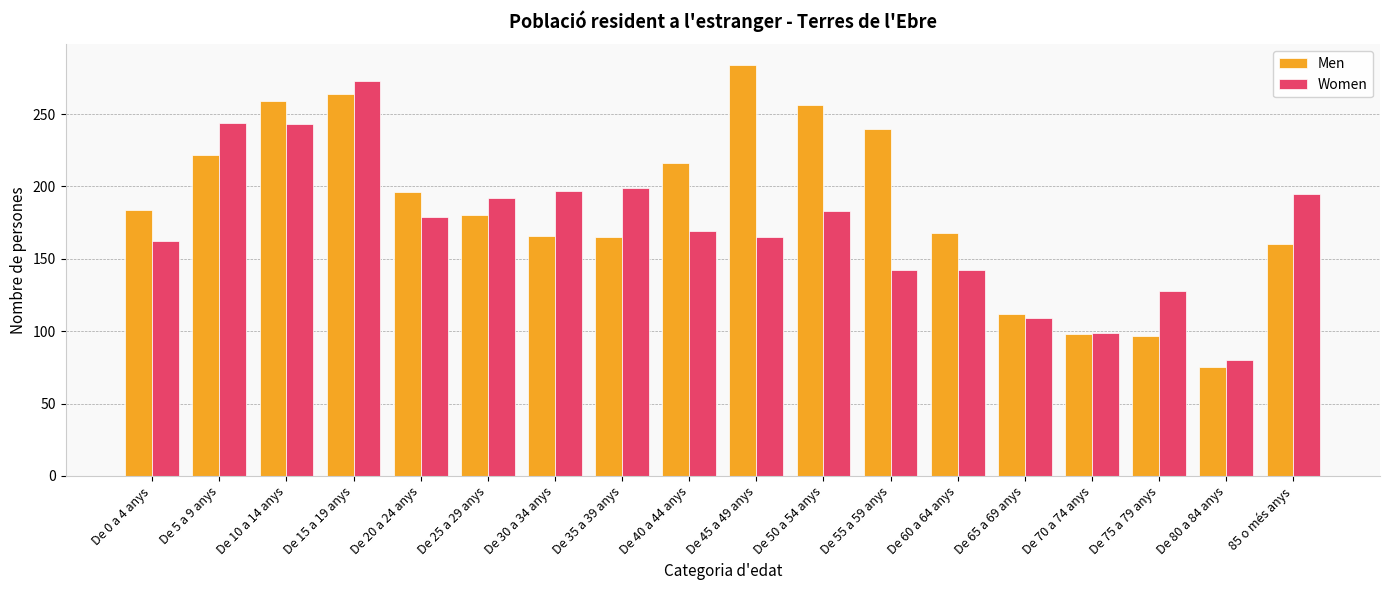

Which category has the lowest value in the Men series?

De 80 a 84 anys